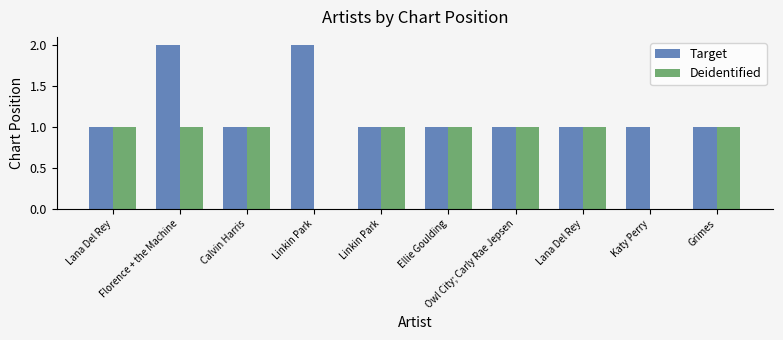

Reading left to right, what are all the values shown in this chart?

Target: Lana Del Rey=1	Florence + the Machine=2	Calvin Harris=1	Linkin Park=2	Linkin Park=1	Ellie Goulding=1	Owl City; Carly Rae Jepsen=1	Lana Del Rey=1	Katy Perry=1	Grimes=1
Deidentified: Lana Del Rey=1	Florence + the Machine=1	Calvin Harris=1	Linkin Park=0	Linkin Park=1	Ellie Goulding=1	Owl City; Carly Rae Jepsen=1	Lana Del Rey=1	Katy Perry=0	Grimes=1